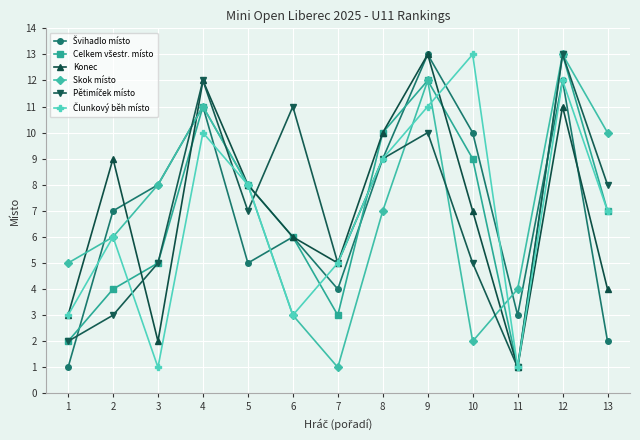

At which category is the sum across all series the highest?

12